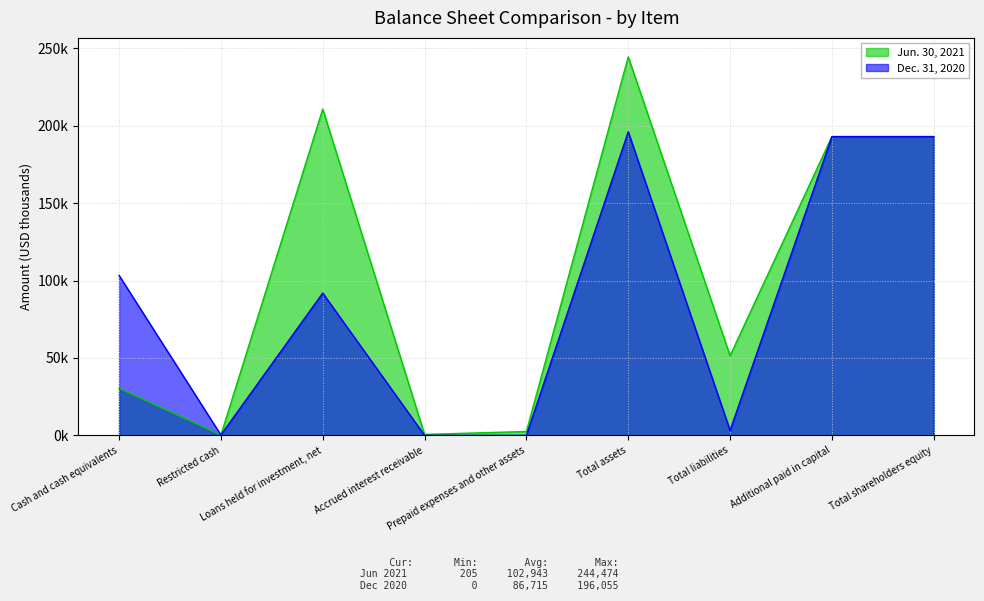

Is it true that Dec. 31, 2020 equals 3161 at Total liabilities?

True